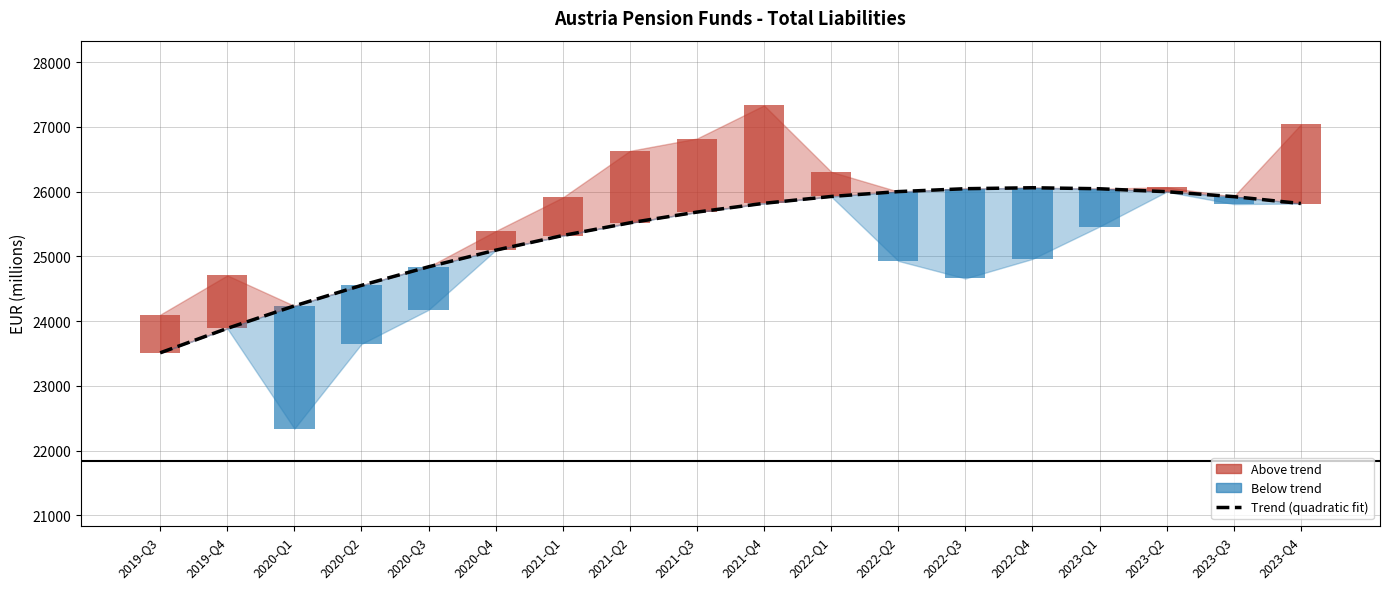

Reading left to right, what are all the values shown in this chart?

2019-Q3=23509.5	2019-Q4=23887.2	2020-Q1=24234.7	2020-Q2=24551.9	2020-Q3=24838.9	2020-Q4=25095.6	2021-Q1=25322.1	2021-Q2=25518.3	2021-Q3=25684.3	2021-Q4=25820.0	2022-Q1=25925.4	2022-Q2=26000.7	2022-Q3=26045.6	2022-Q4=26060.3	2023-Q1=26044.8	2023-Q2=25999.0	2023-Q3=25923.0	2023-Q4=25816.7